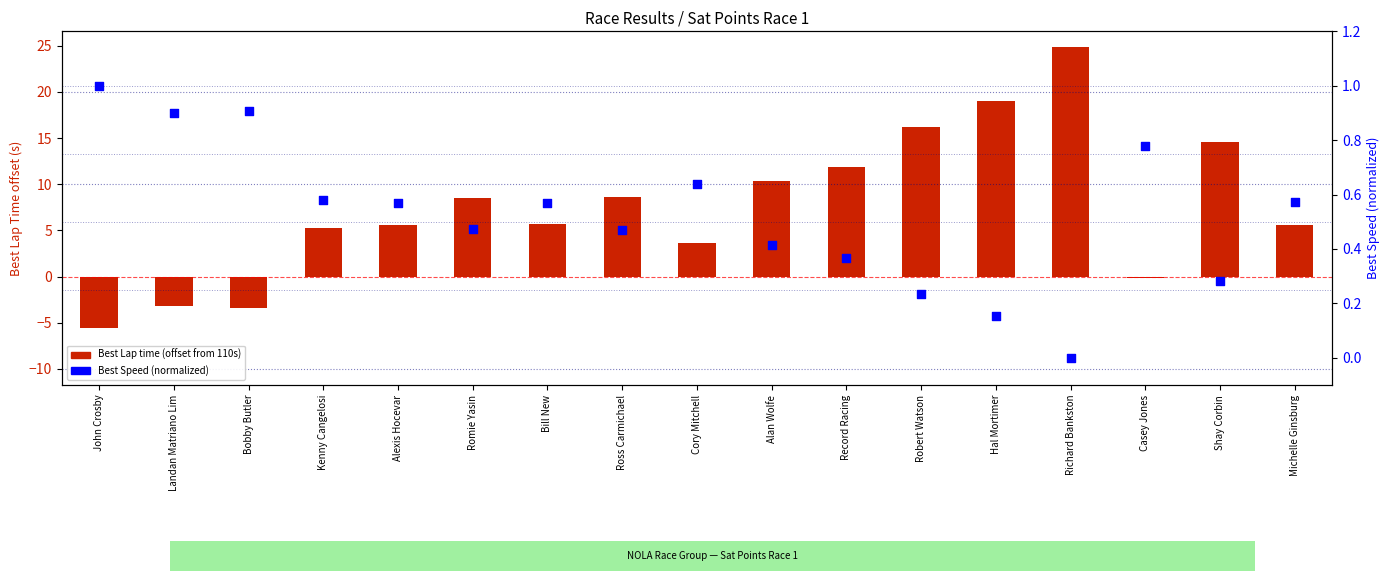

At how many categories does at least one series exceed 7?

8